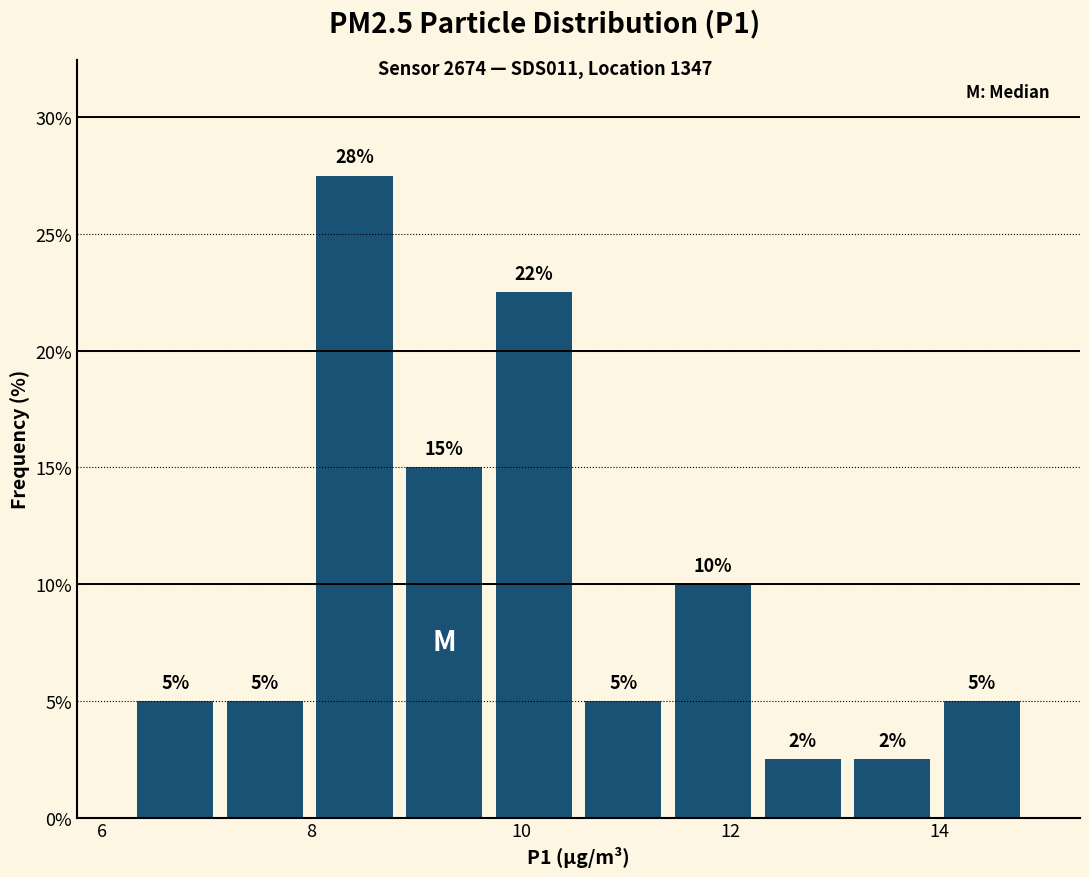

Which range on the x-axis has the tallest bar?

8.0 to 8.8